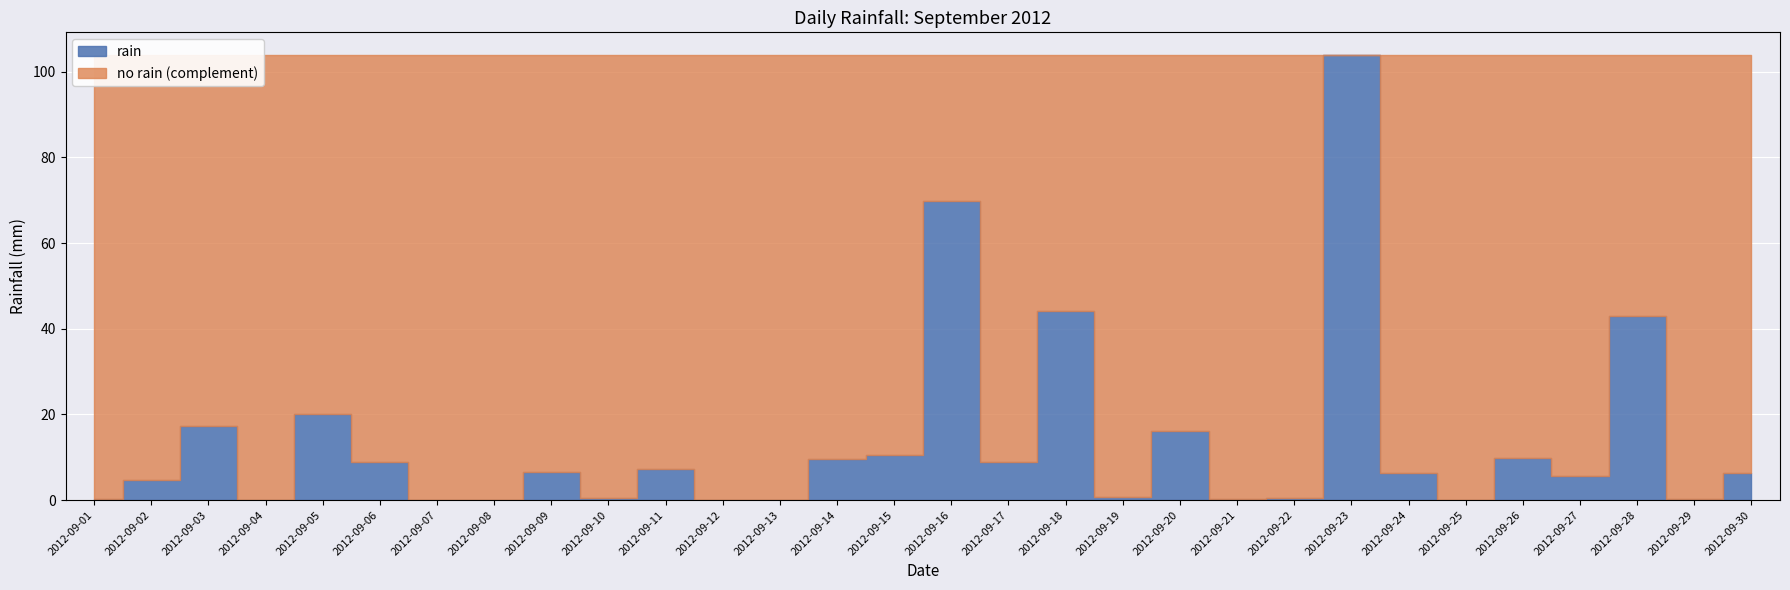

What is the maximum value shown in the chart?

104.0